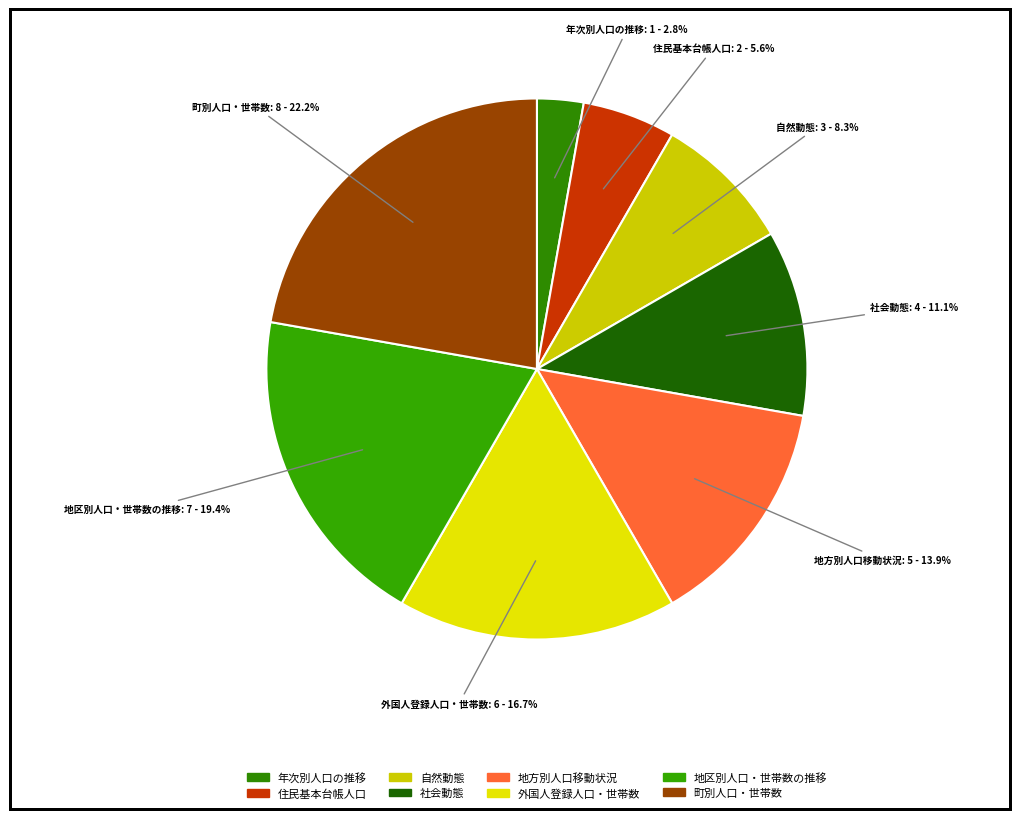

How many slices are in this pie chart?

8